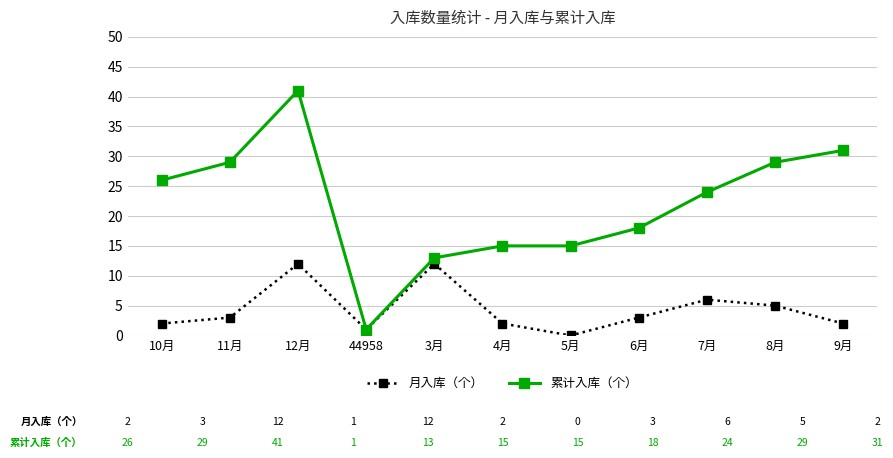

What is the average value of the 月入库（个） series?

4